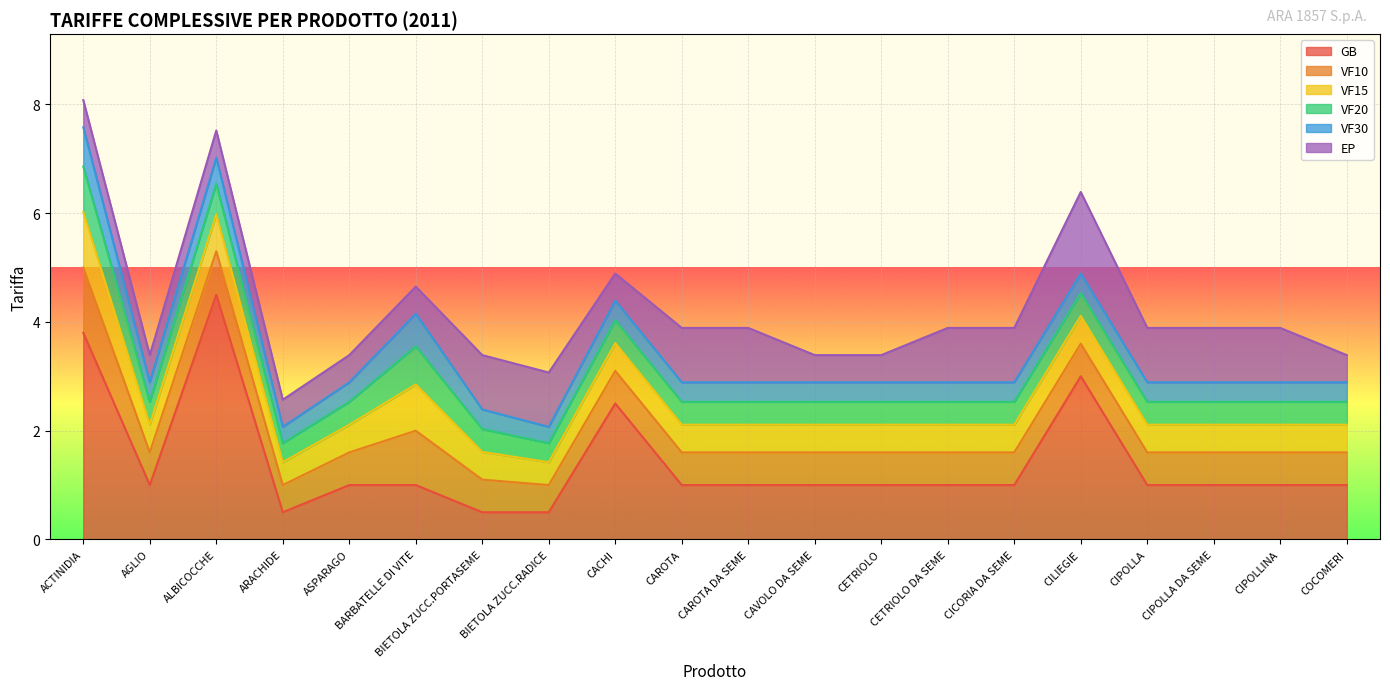

Reading left to right, extract all data points from this chart.

GB: ACTINIDIA=3.8	AGLIO=1.0	ALBICOCCHE=4.5	ARACHIDE=0.5	ASPARAGO=1.0	BARBATELLE DI VITE=1.0	BIETOLA ZUCC.PORTASEME=0.5	BIETOLA ZUCC.RADICE=0.5	CACHI=2.5	CAROTA=1.0	CAROTA DA SEME=1.0	CAVOLO DA SEME=1.0	CETRIOLO=1.0	CETRIOLO DA SEME=1.0	CICORIA DA SEME=1.0	CILIEGIE=3.0	CIPOLLA=1.0	CIPOLLA DA SEME=1.0	CIPOLLINA=1.0	COCOMERI=1.0
VF10: ACTINIDIA=1.2	AGLIO=0.6	ALBICOCCHE=0.8	ARACHIDE=0.5	ASPARAGO=0.6	BARBATELLE DI VITE=1.0	BIETOLA ZUCC.PORTASEME=0.6	BIETOLA ZUCC.RADICE=0.5	CACHI=0.6	CAROTA=0.6	CAROTA DA SEME=0.6	CAVOLO DA SEME=0.6	CETRIOLO=0.6	CETRIOLO DA SEME=0.6	CICORIA DA SEME=0.6	CILIEGIE=0.6	CIPOLLA=0.6	CIPOLLA DA SEME=0.6	CIPOLLINA=0.6	COCOMERI=0.6
VF15: ACTINIDIA=1.0	AGLIO=0.5	ALBICOCCHE=0.7	ARACHIDE=0.4	ASPARAGO=0.5	BARBATELLE DI VITE=0.8	BIETOLA ZUCC.PORTASEME=0.5	BIETOLA ZUCC.RADICE=0.4	CACHI=0.5	CAROTA=0.5	CAROTA DA SEME=0.5	CAVOLO DA SEME=0.5	CETRIOLO=0.5	CETRIOLO DA SEME=0.5	CICORIA DA SEME=0.5	CILIEGIE=0.5	CIPOLLA=0.5	CIPOLLA DA SEME=0.5	CIPOLLINA=0.5	COCOMERI=0.5
VF20: ACTINIDIA=0.8	AGLIO=0.4	ALBICOCCHE=0.6	ARACHIDE=0.3	ASPARAGO=0.4	BARBATELLE DI VITE=0.7	BIETOLA ZUCC.PORTASEME=0.4	BIETOLA ZUCC.RADICE=0.3	CACHI=0.4	CAROTA=0.4	CAROTA DA SEME=0.4	CAVOLO DA SEME=0.4	CETRIOLO=0.4	CETRIOLO DA SEME=0.4	CICORIA DA SEME=0.4	CILIEGIE=0.4	CIPOLLA=0.4	CIPOLLA DA SEME=0.4	CIPOLLINA=0.4	COCOMERI=0.4
VF30: ACTINIDIA=0.7	AGLIO=0.4	ALBICOCCHE=0.5	ARACHIDE=0.3	ASPARAGO=0.4	BARBATELLE DI VITE=0.6	BIETOLA ZUCC.PORTASEME=0.4	BIETOLA ZUCC.RADICE=0.3	CACHI=0.4	CAROTA=0.4	CAROTA DA SEME=0.4	CAVOLO DA SEME=0.4	CETRIOLO=0.4	CETRIOLO DA SEME=0.4	CICORIA DA SEME=0.4	CILIEGIE=0.4	CIPOLLA=0.4	CIPOLLA DA SEME=0.4	CIPOLLINA=0.4	COCOMERI=0.4
EP: ACTINIDIA=0.5	AGLIO=0.5	ALBICOCCHE=0.5	ARACHIDE=0.5	ASPARAGO=0.5	BARBATELLE DI VITE=0.5	BIETOLA ZUCC.PORTASEME=1.0	BIETOLA ZUCC.RADICE=1.0	CACHI=0.5	CAROTA=1.0	CAROTA DA SEME=1.0	CAVOLO DA SEME=0.5	CETRIOLO=0.5	CETRIOLO DA SEME=1.0	CICORIA DA SEME=1.0	CILIEGIE=1.5	CIPOLLA=1.0	CIPOLLA DA SEME=1.0	CIPOLLINA=1.0	COCOMERI=0.5